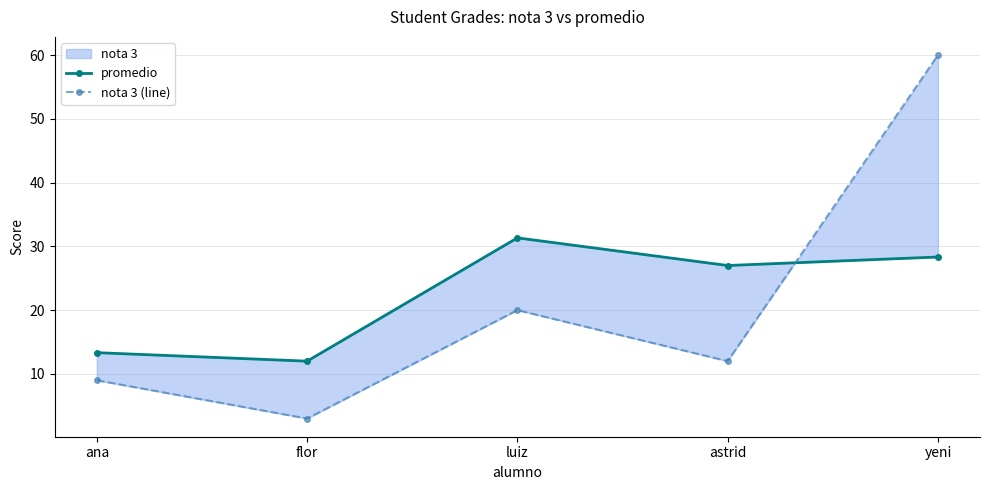

What is the value of the promedio point at the 3rd from the left?

31.3